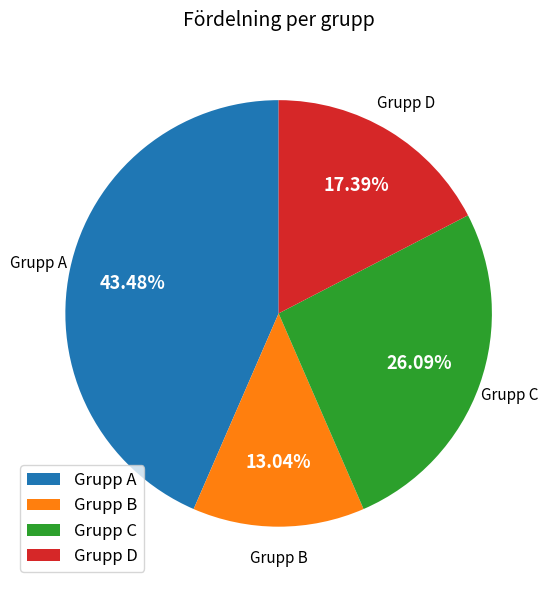

Which has a higher value, Grupp D or Grupp A?

Grupp A